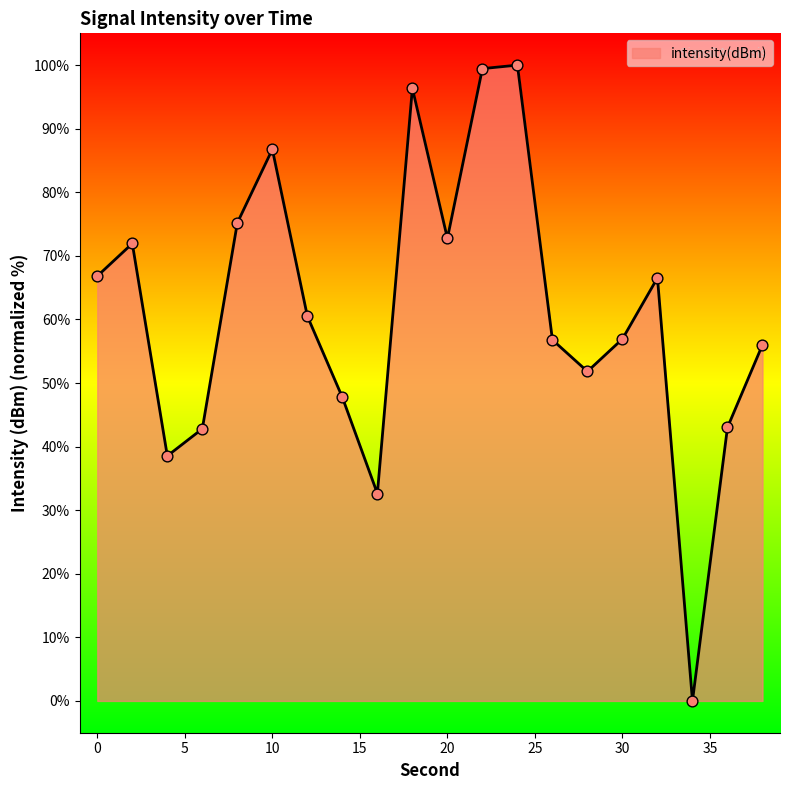

What is the greatest value displayed?

100.0